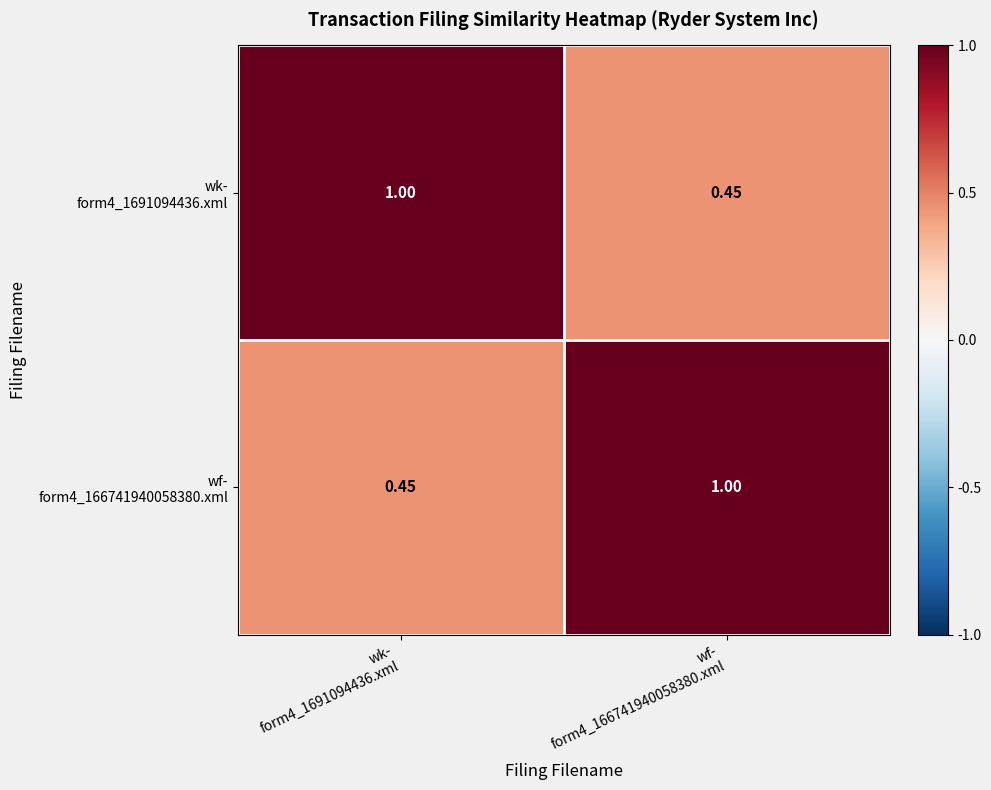

How many distinct data groups are displayed?

2